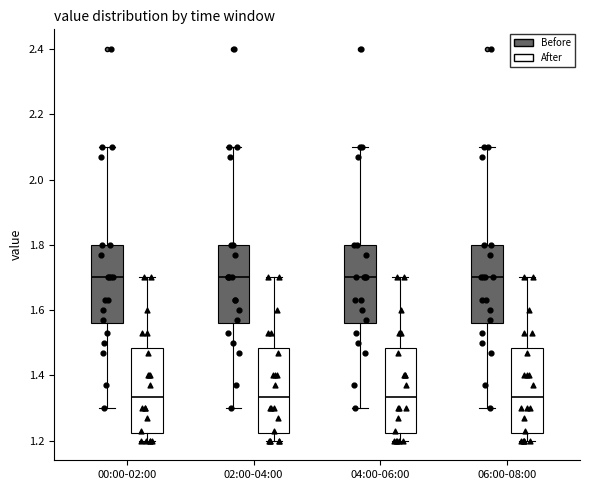

Where is the upper edge of the box for 02:00-04:00 (After) on the y-axis? The values are not printed on the chart, so give them approximately, as read against the axis.

1.48